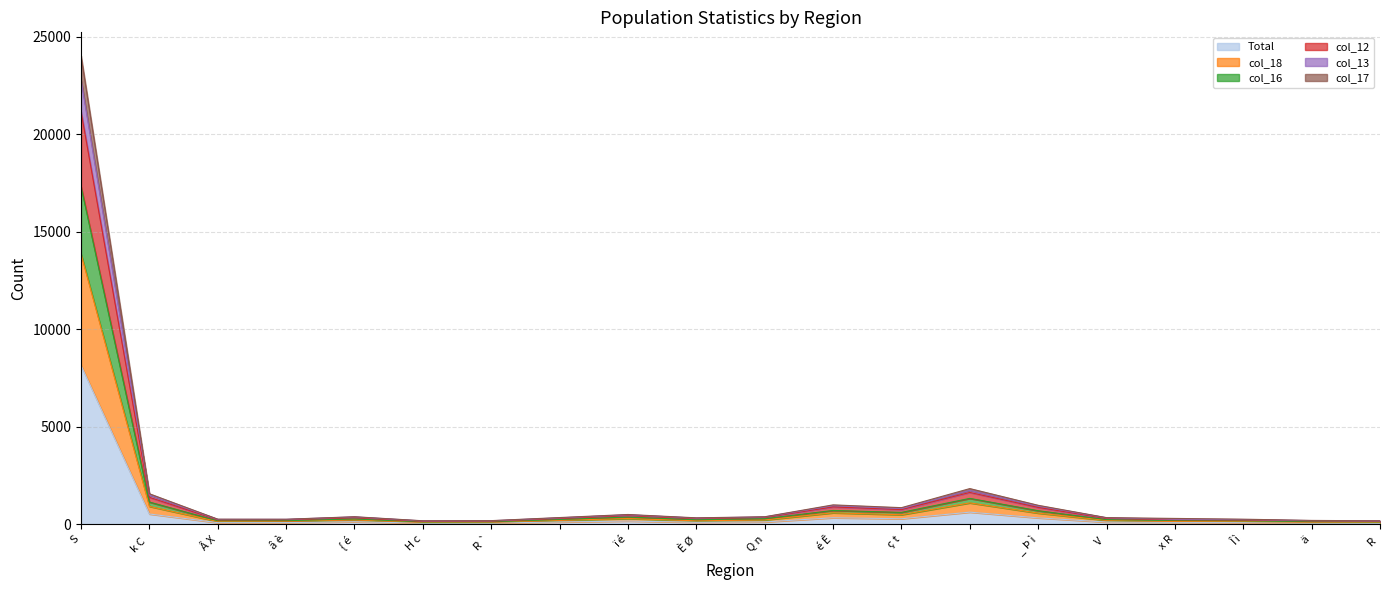

What is the highest value of the Total series?

8156